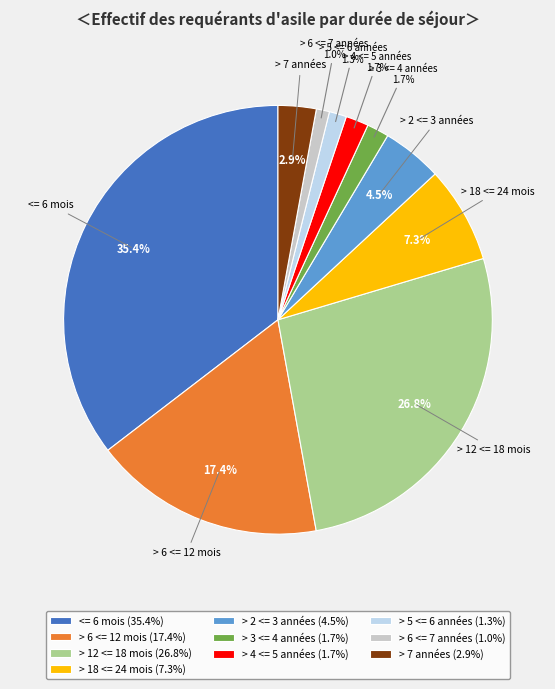

Does > 2 <= 3 années account for over 50% of the chart?

No